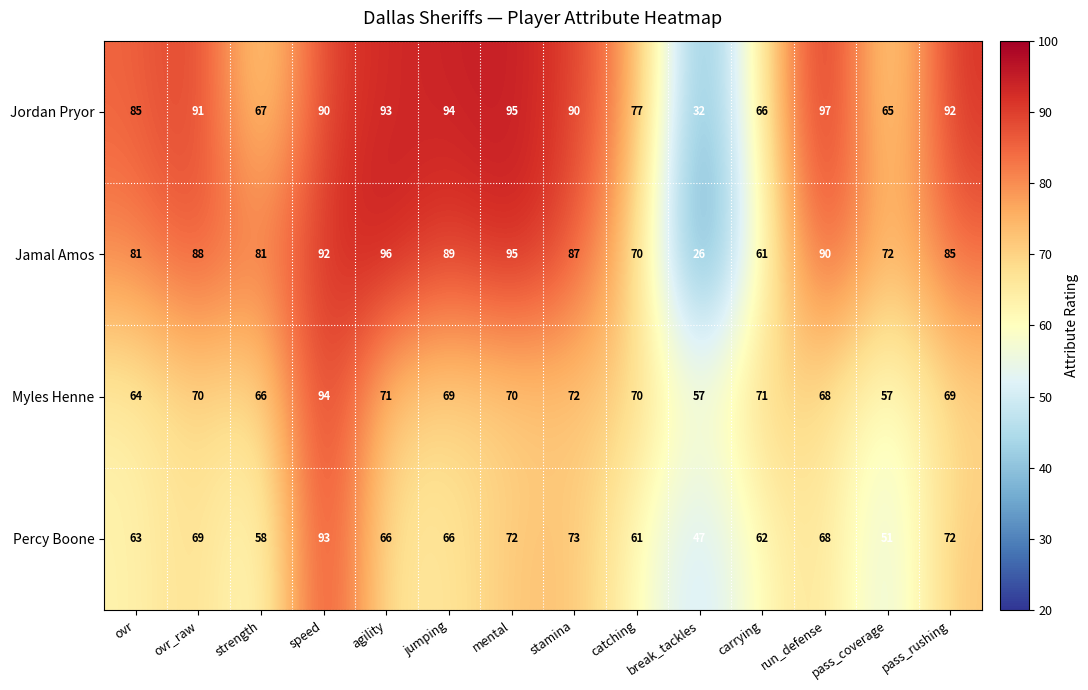

What is the spread (max minus min) of values at pass_coverage?

21